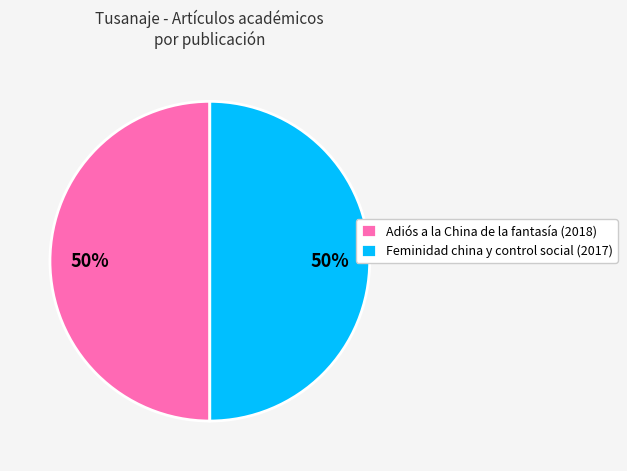

To the nearest percent, what is the combined percentage of Feminidad china y control social and Adiós a la China de la fantasía?

100%